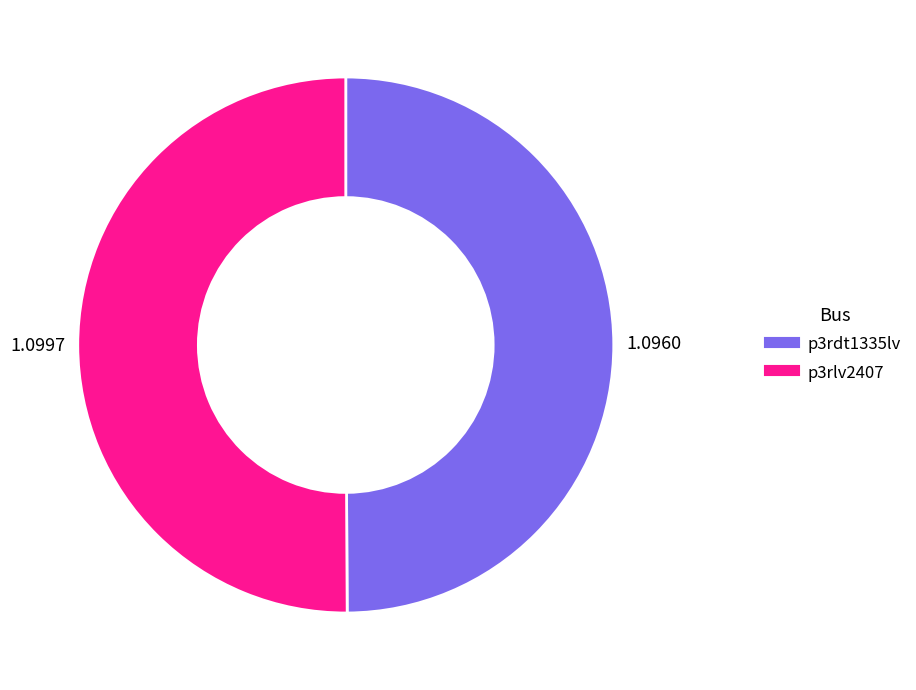

Approximately how many times larger is the value at p3rlv2407 compared to p3rdt1335lv?

1.0